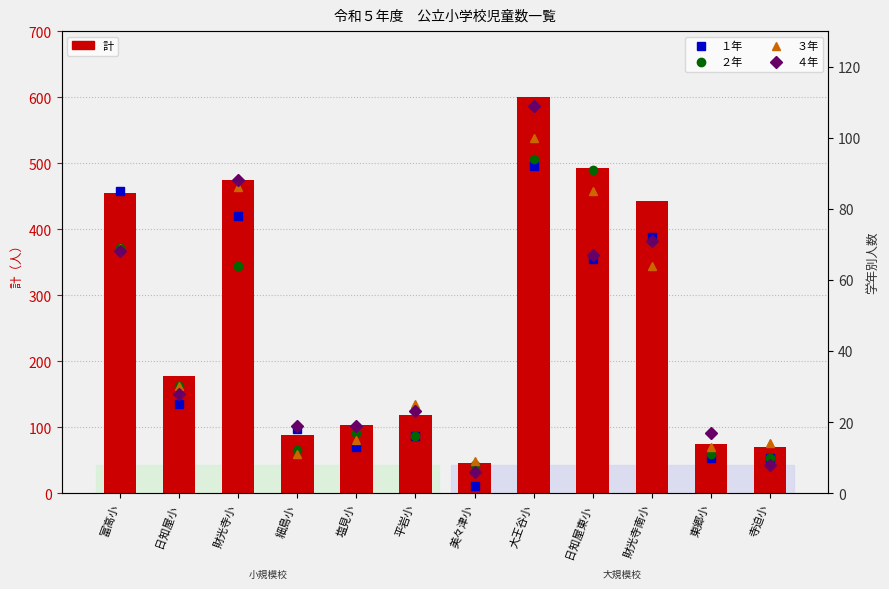

Reading left to right, list all the values displayed in this chart.

計: 富高小=455	日知屋小=178	財光寺小=475	細島小=88	塩見小=103	平岩小=118	美々津小=45	大王谷小=600	日知屋東小=493	財光寺南小=443	東郷小=75	寺迫小=70
１年: 富高小=85	日知屋小=25	財光寺小=78	細島小=18	塩見小=13	平岩小=16	美々津小=2	大王谷小=92	日知屋東小=66	財光寺南小=72	東郷小=10	寺迫小=10
２年: 富高小=69	日知屋小=30	財光寺小=64	細島小=12	塩見小=17	平岩小=16	美々津小=8	大王谷小=94	日知屋東小=91	財光寺南小=71	東郷小=11	寺迫小=10
３年: 富高小=69	日知屋小=30	財光寺小=86	細島小=11	塩見小=15	平岩小=25	美々津小=9	大王谷小=100	日知屋東小=85	財光寺南小=64	東郷小=13	寺迫小=14
４年: 富高小=68	日知屋小=28	財光寺小=88	細島小=19	塩見小=19	平岩小=23	美々津小=6	大王谷小=109	日知屋東小=67	財光寺南小=71	東郷小=17	寺迫小=8